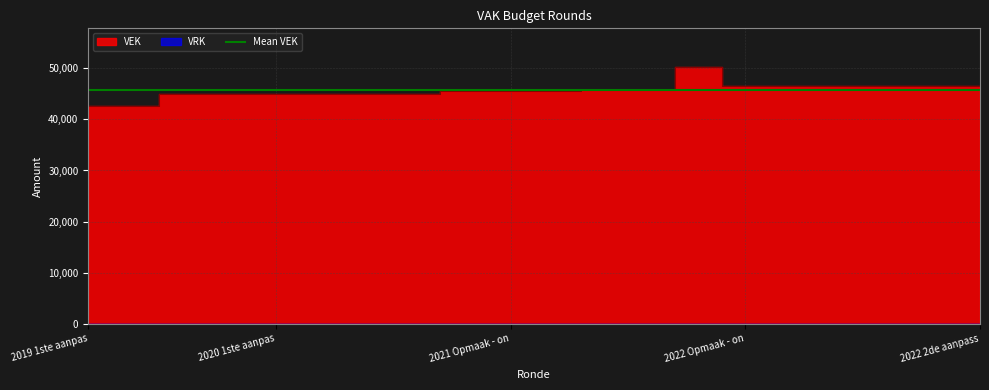

What is the label of the 16th point from the left?

2022 Opmaak - goedgekeurd